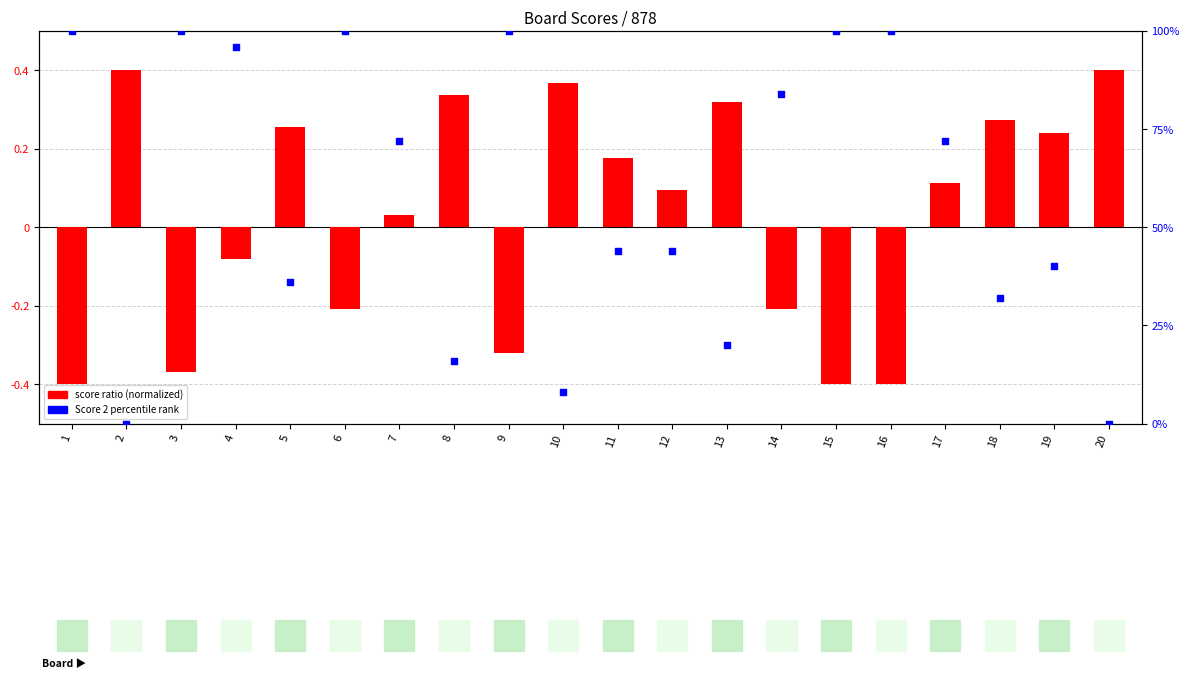

Which series has the widest spread of Y values?

Score 2 percentile